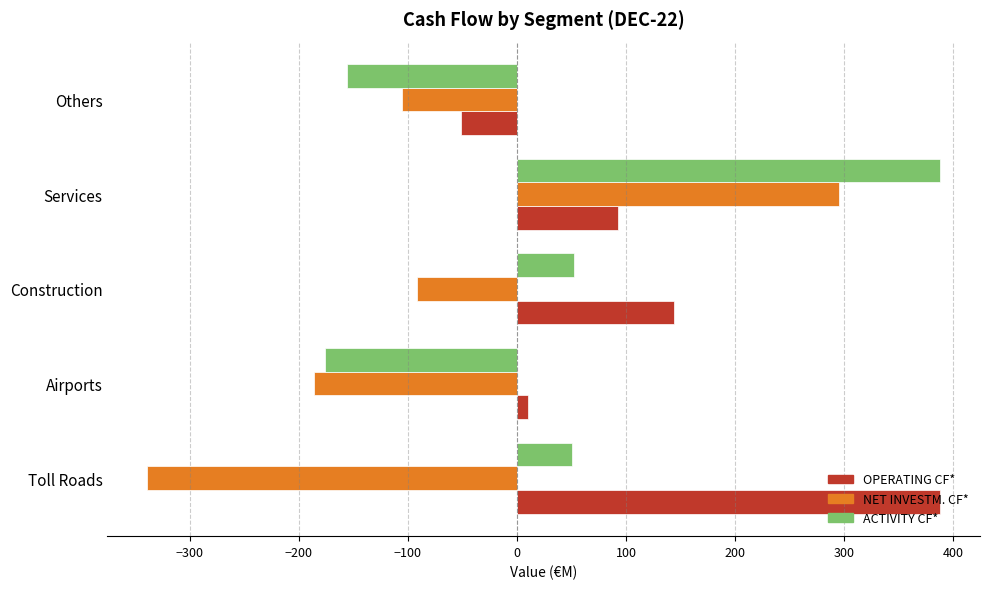

How many series are shown in this chart?

3